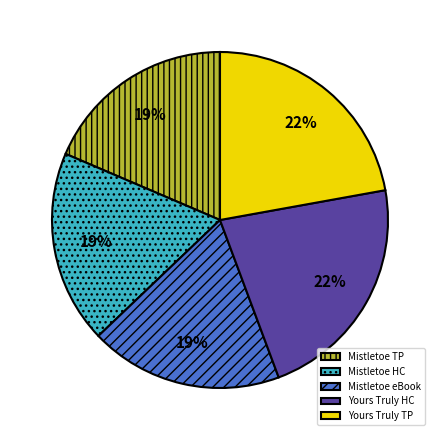

To the nearest percent, what is the average slice percentage?

20%